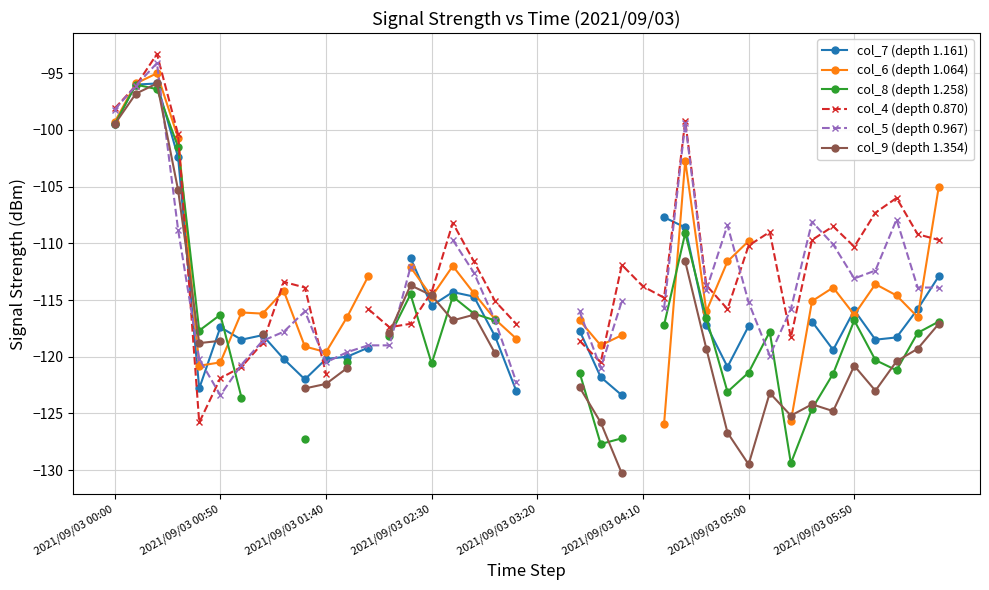

How many intersections are there between col_4 (depth 0.870) and col_7 (depth 1.161)?

8